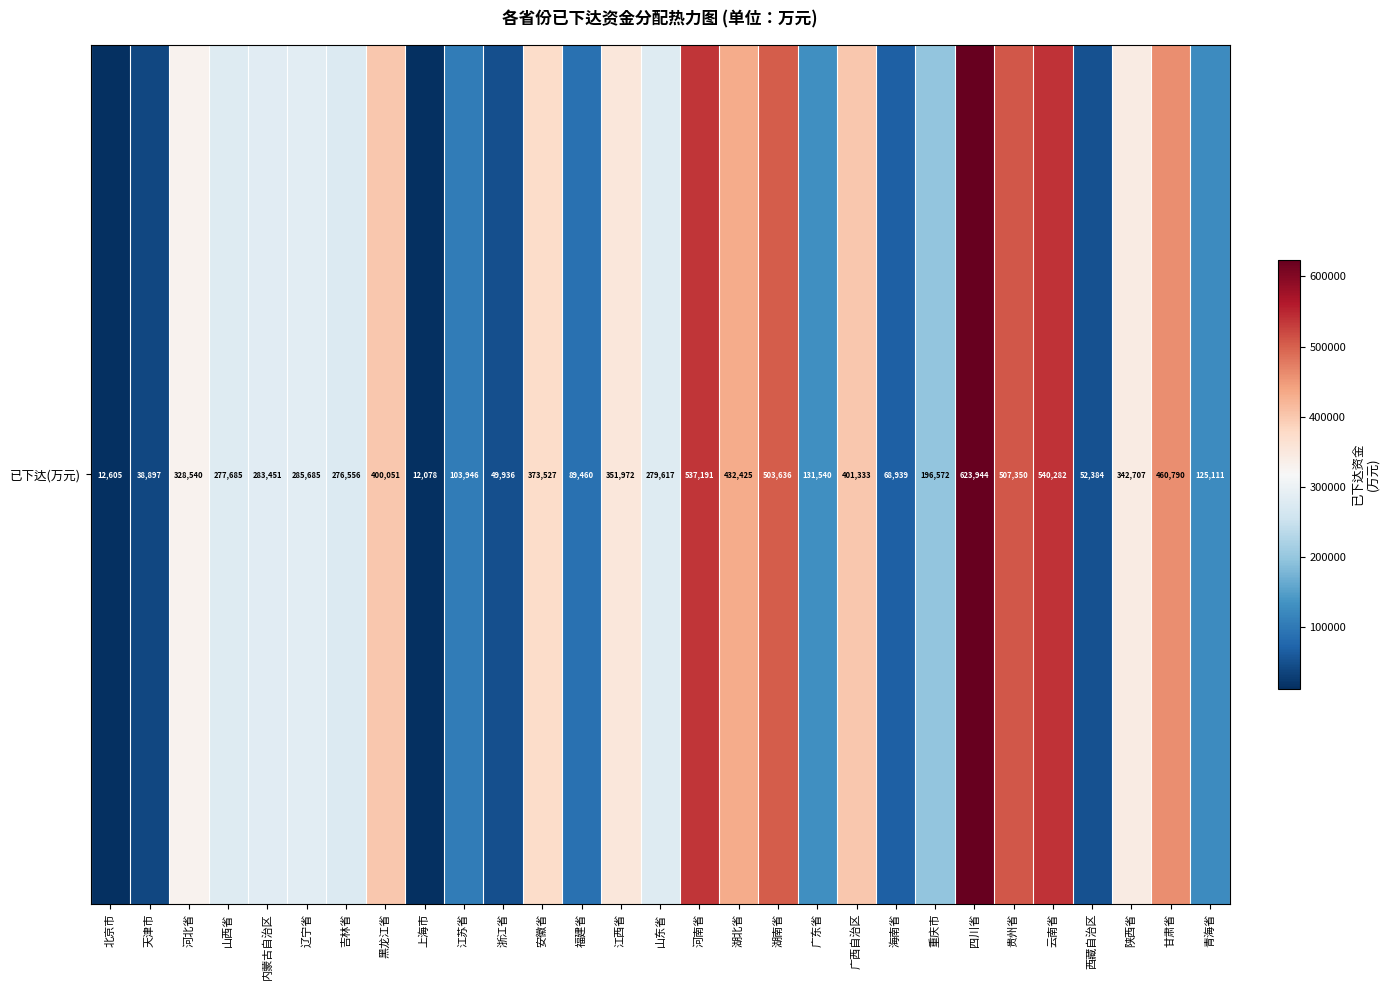

Rank the categories by value from lowest to highest.

上海市, 北京市, 天津市, 浙江省, 西藏自治区, 海南省, 福建省, 江苏省, 青海省, 广东省, 重庆市, 吉林省, 山西省, 山东省, 内蒙古自治区, 辽宁省, 河北省, 陕西省, 江西省, 安徽省, 黑龙江省, 广西自治区, 湖北省, 甘肃省, 湖南省, 贵州省, 河南省, 云南省, 四川省